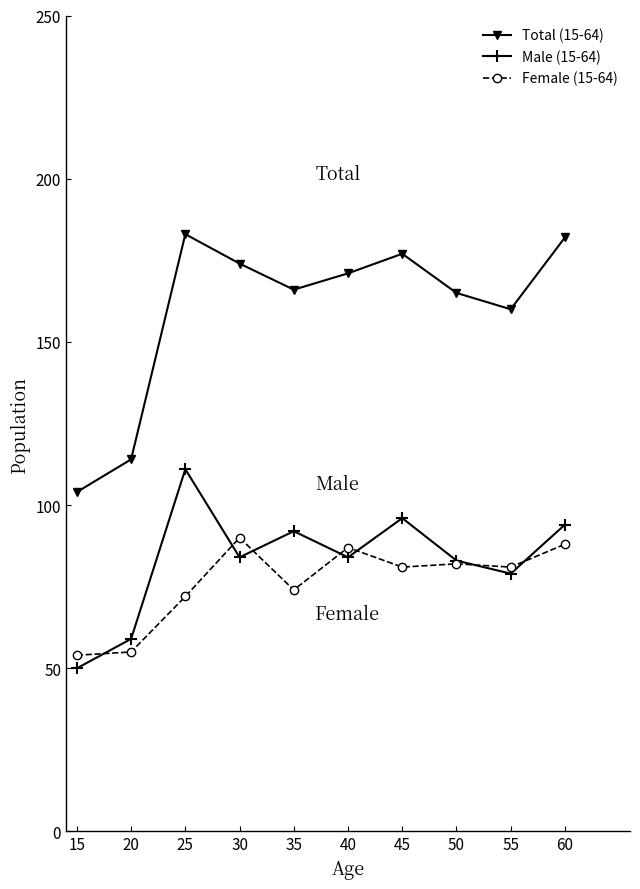

Reading left to right, transcribe all the data shown in this chart.

Total (15-64): 104	114	183	174	166	171	177	165	160	182
Male (15-64): 50	59	111	84	92	84	96	83	79	94
Female (15-64): 54	55	72	90	74	87	81	82	81	88